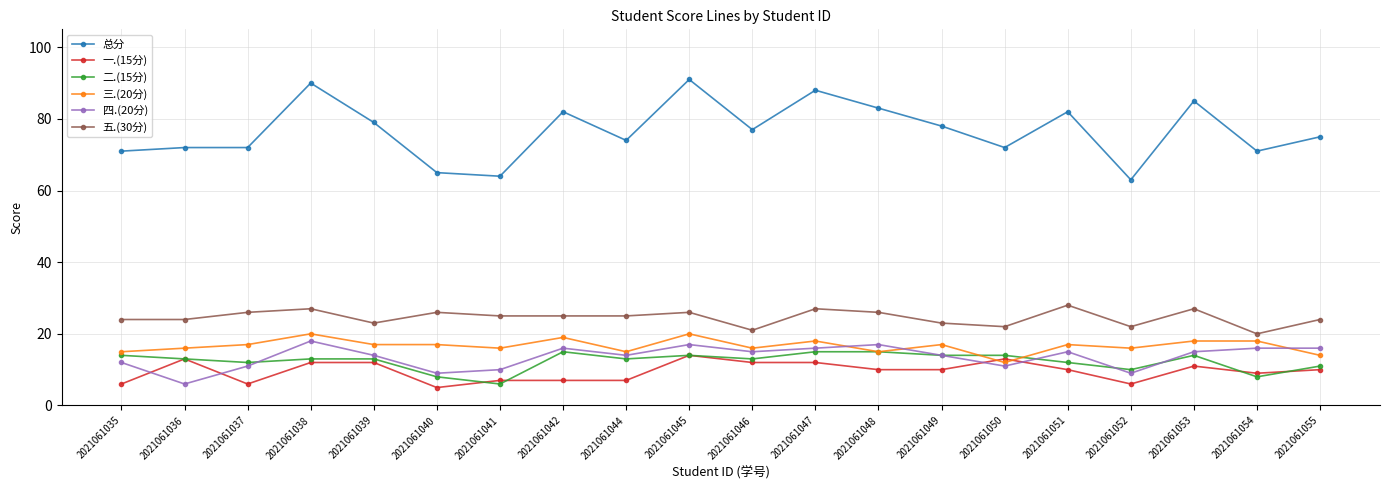

How many categories are shown in the chart?

20